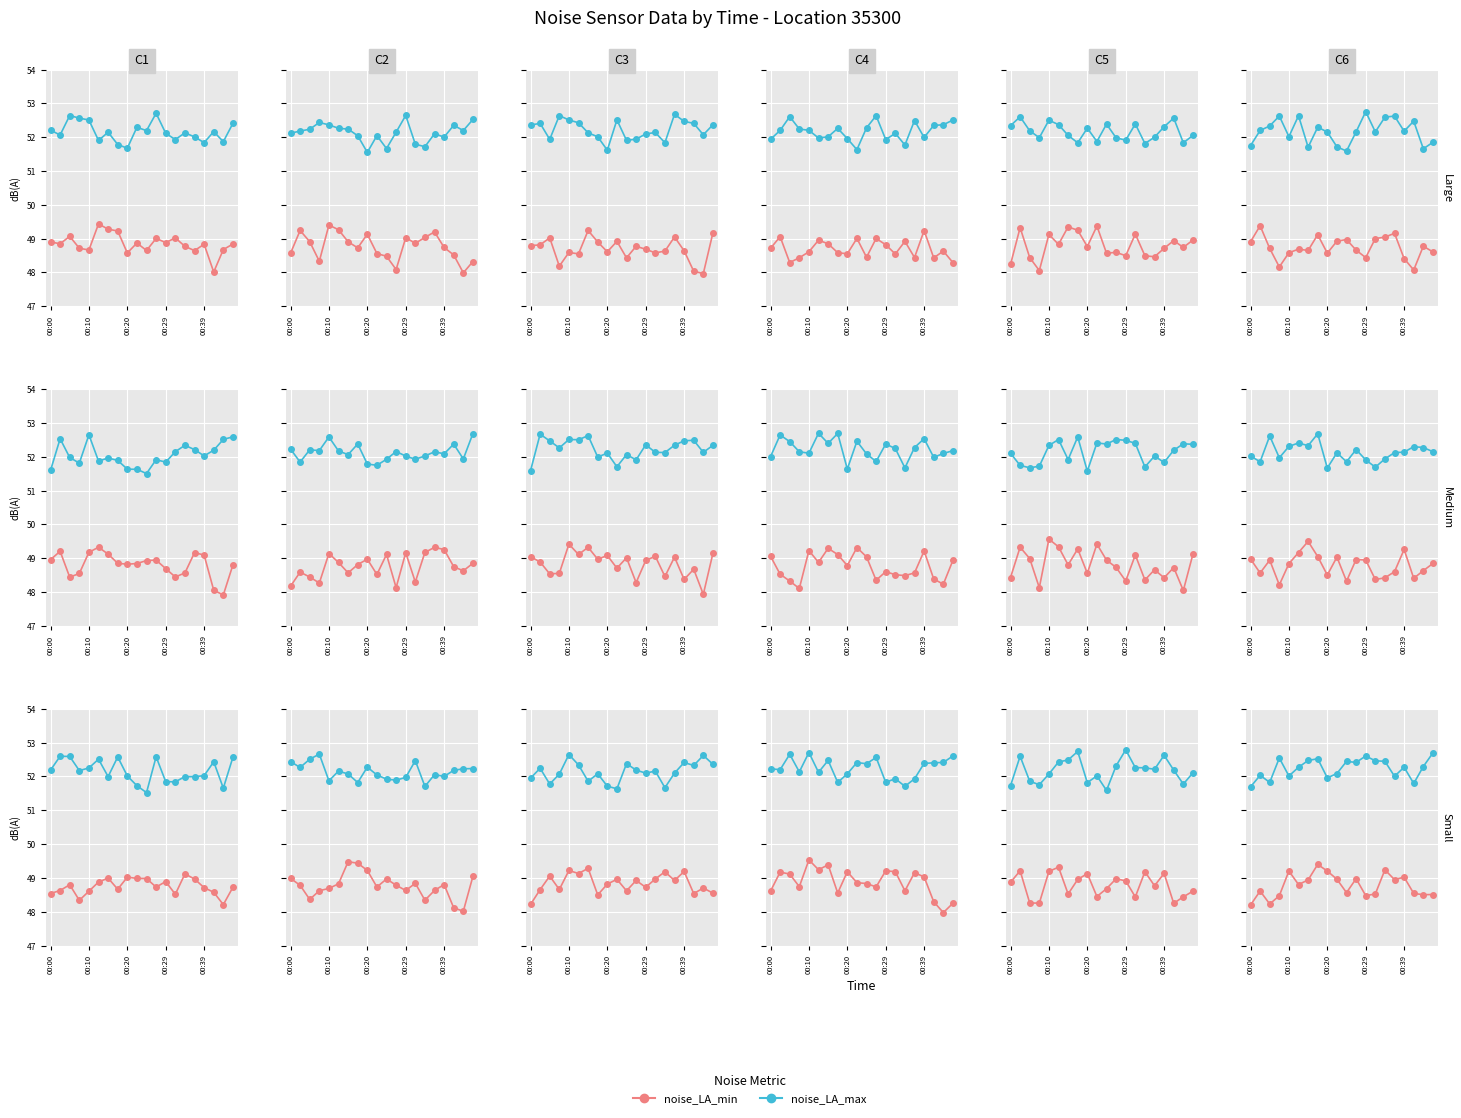

At 14, list the series in order from largest to smallest.

noise_LA_max, noise_LA_min